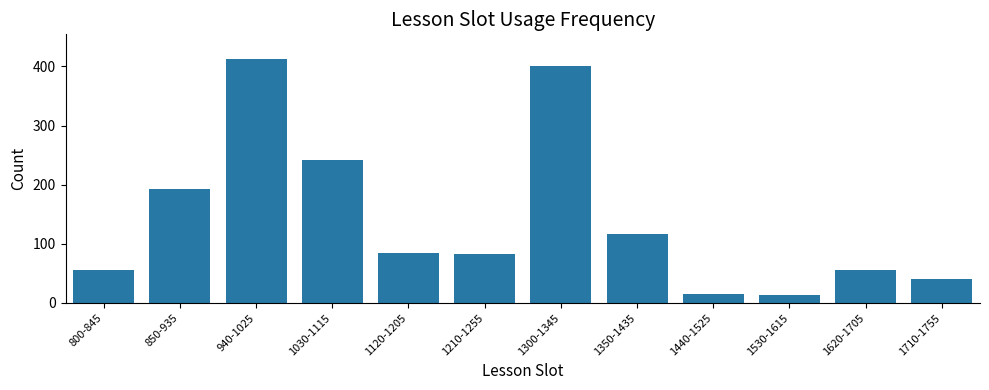

What is the label of the 4th bar from the left?

1030-1115